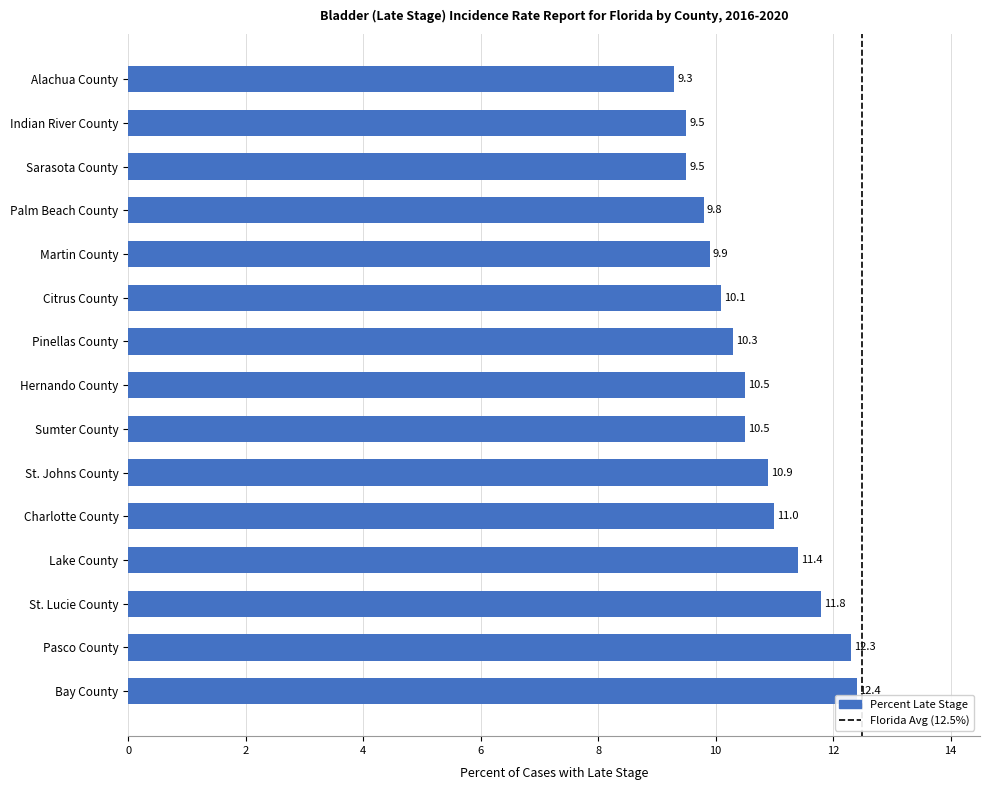

What is the change in value from Sarasota County to Bay County?

+2.9